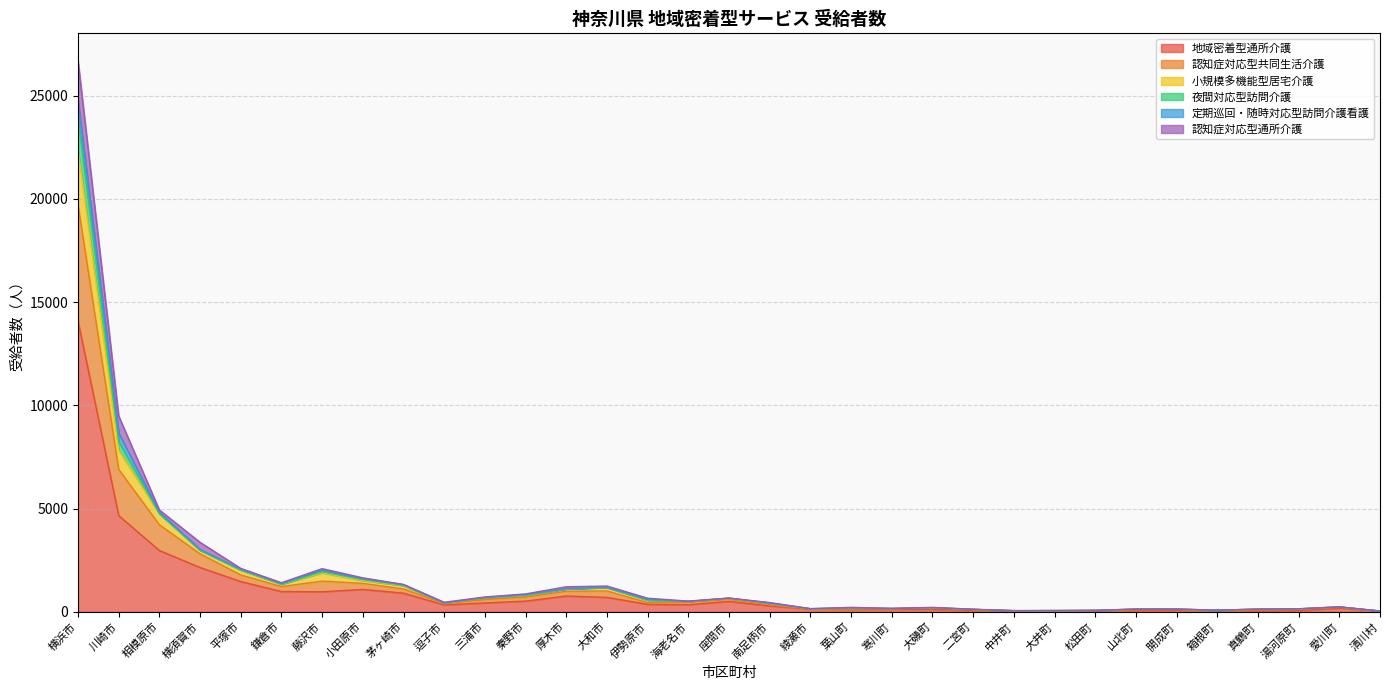

What position from the right is 松田町?

8